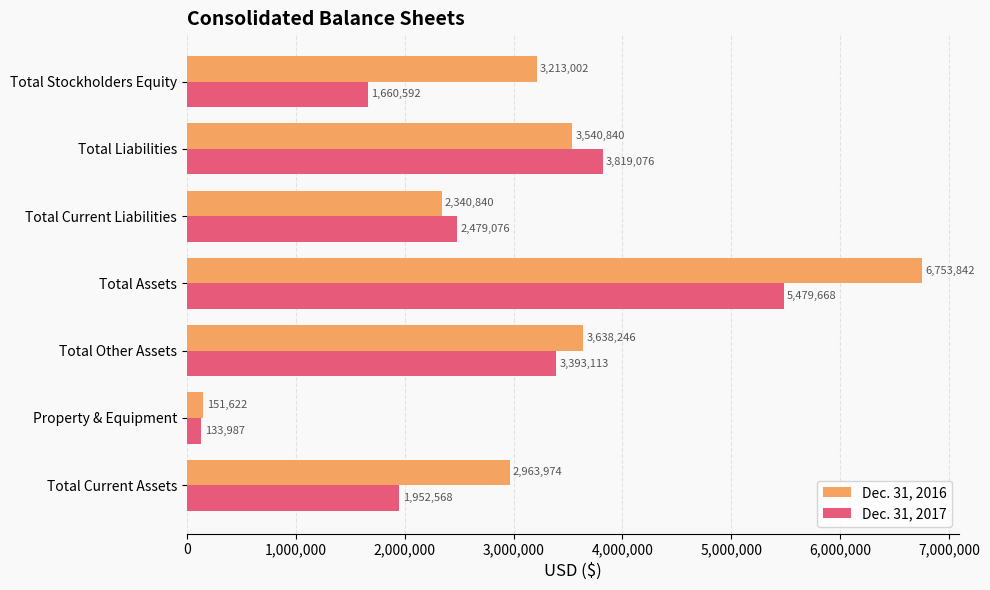

How many data points does each series have?

7